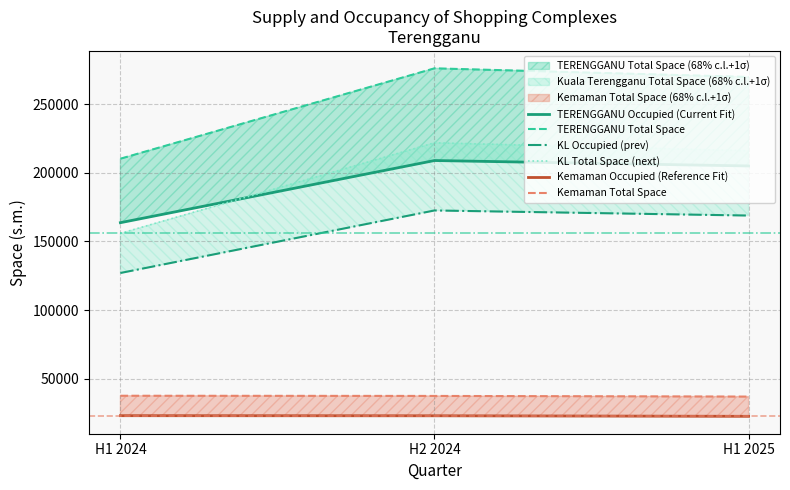

Which has a higher value, H1 2025 or H2 2024?

H2 2024